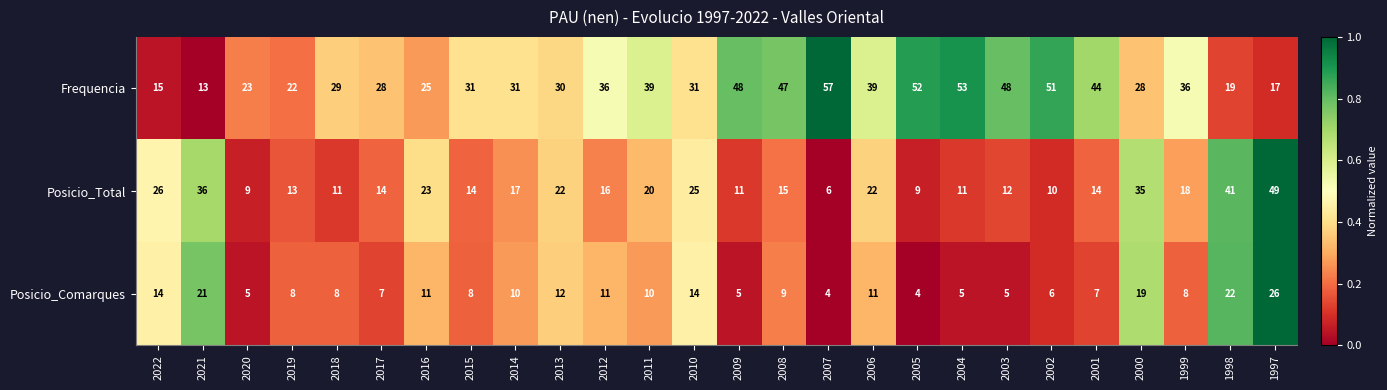

Which series has the widest spread of values?

Frequencia